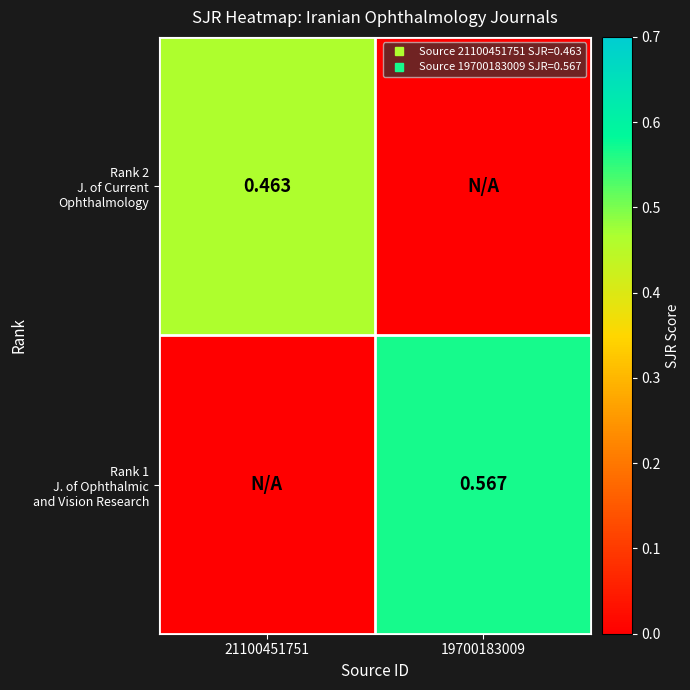

What is the sum of all Rank 2 J. of Current Ophthalmology values?

0.5